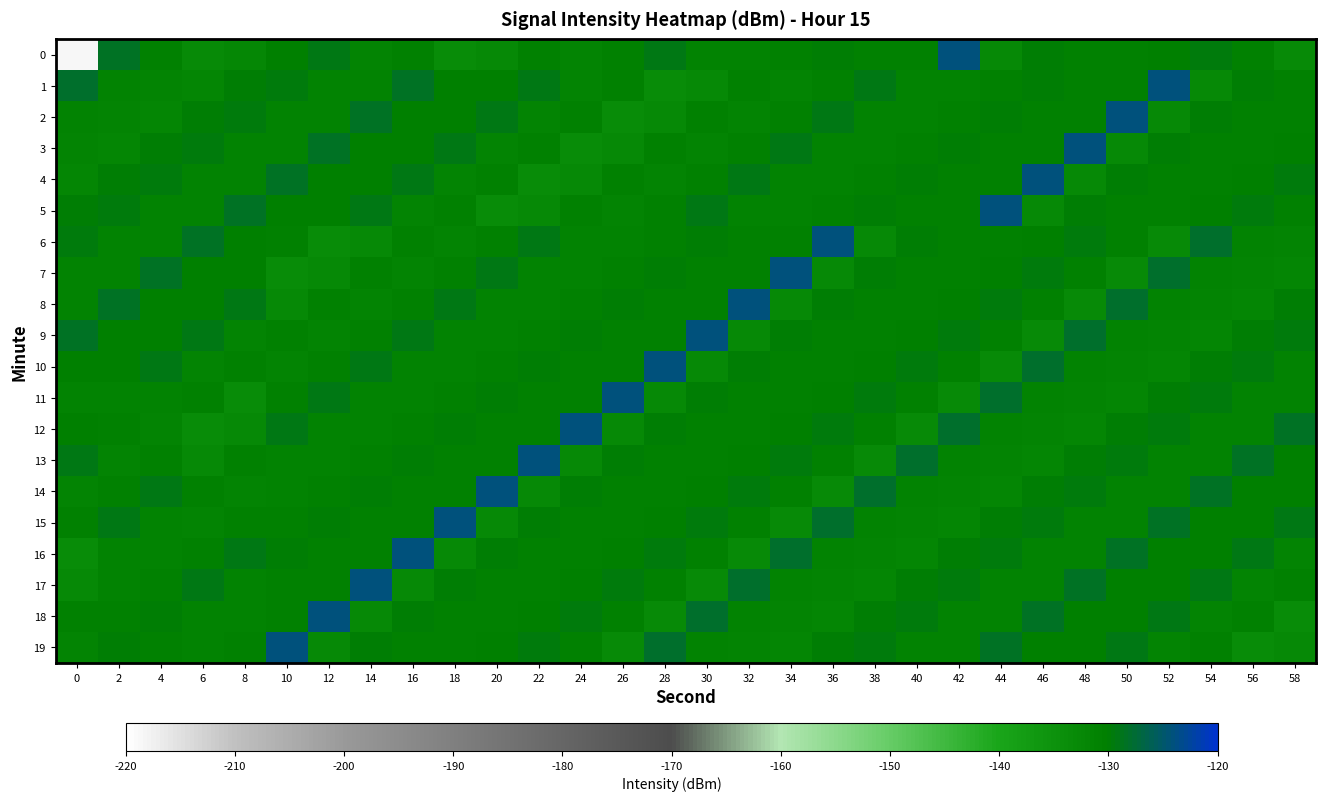

At which category does the chart reach its peak across all series?

42